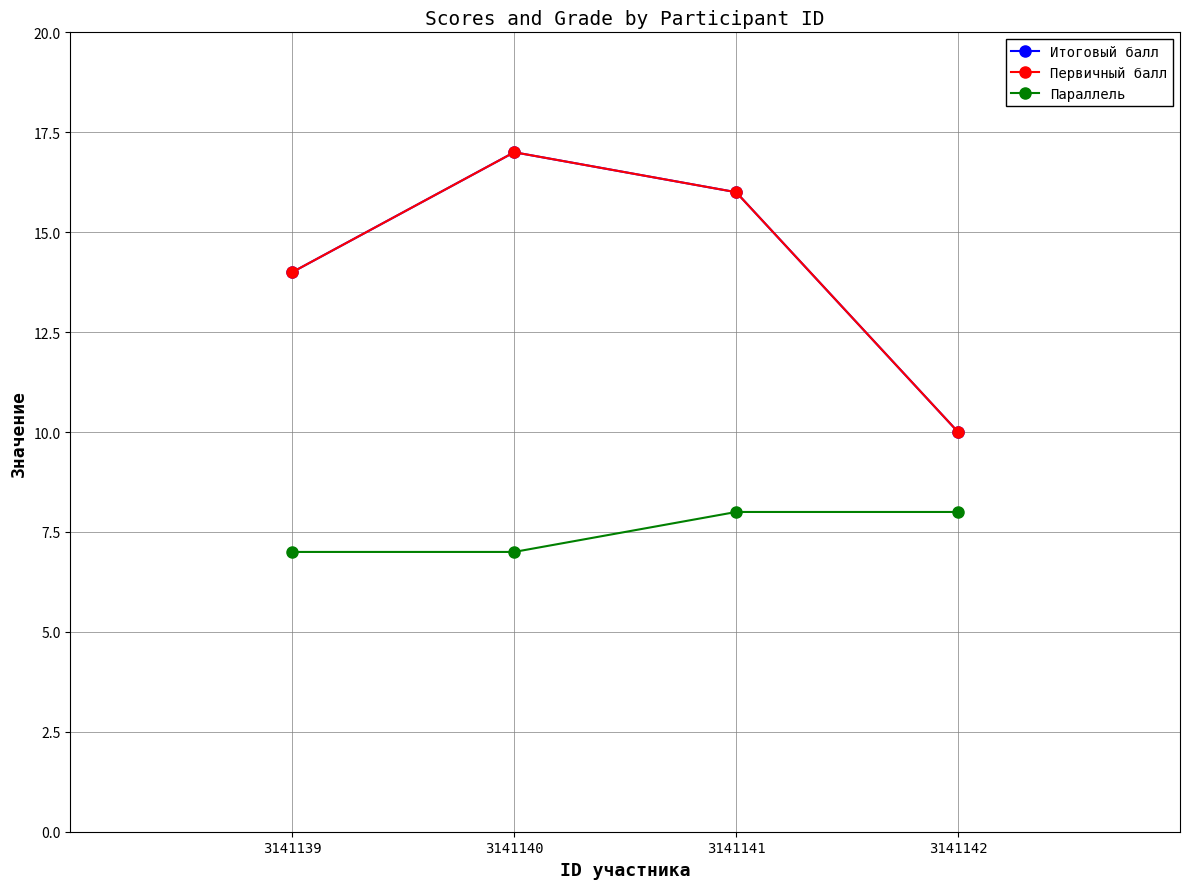

At which category is the sum across all series the highest?

3141140